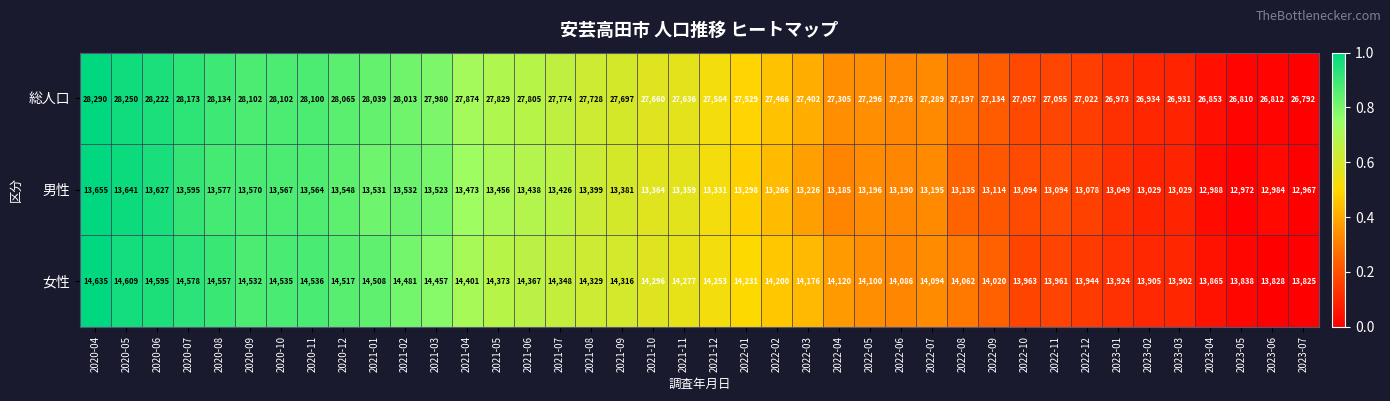

Which series has the largest total across all categories?

総人口